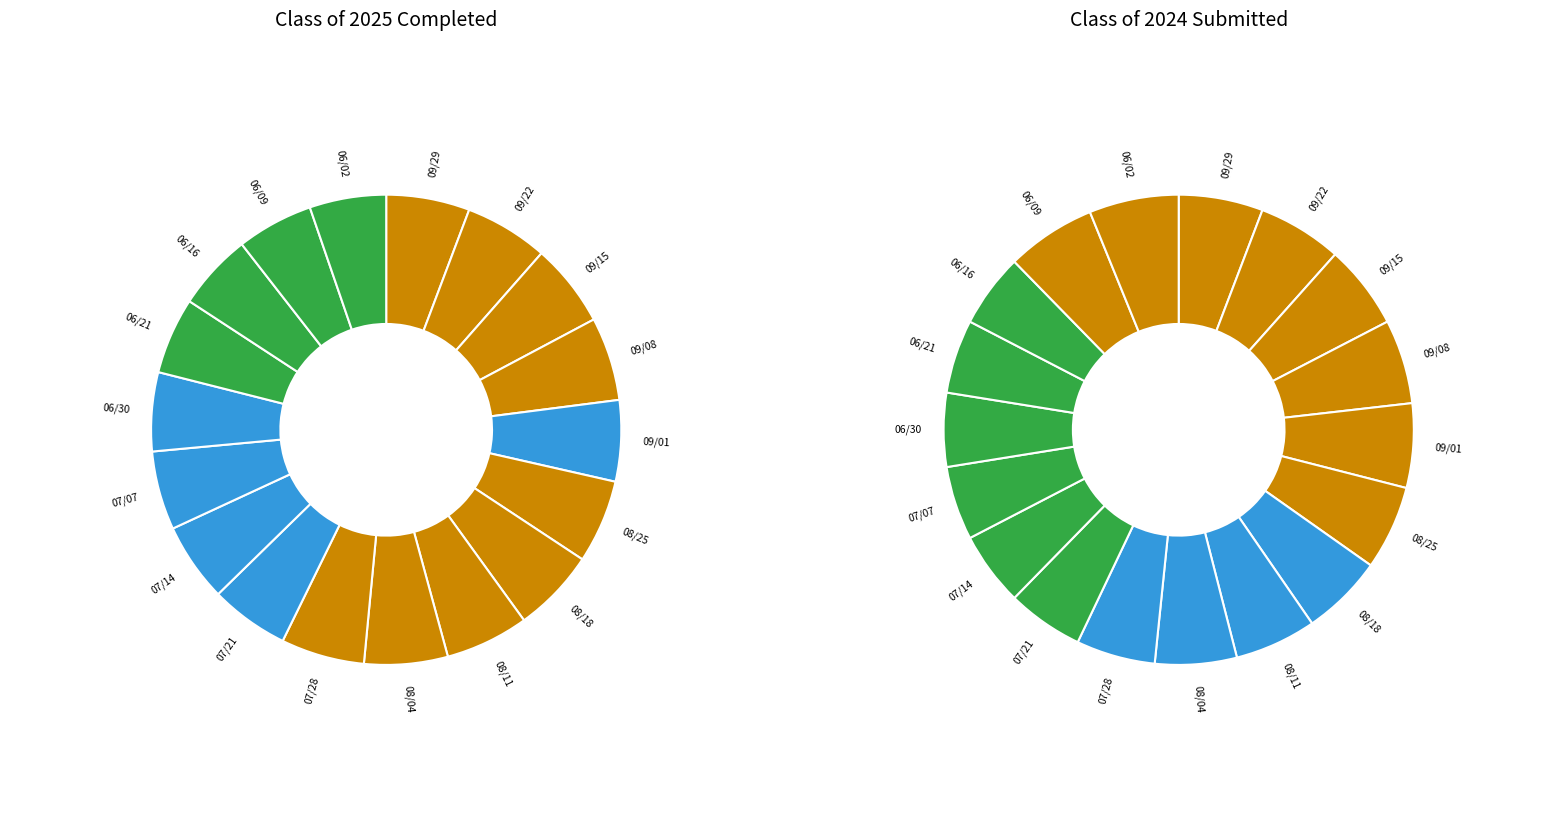

True or false: 3 accounts for 6% of the total.

True